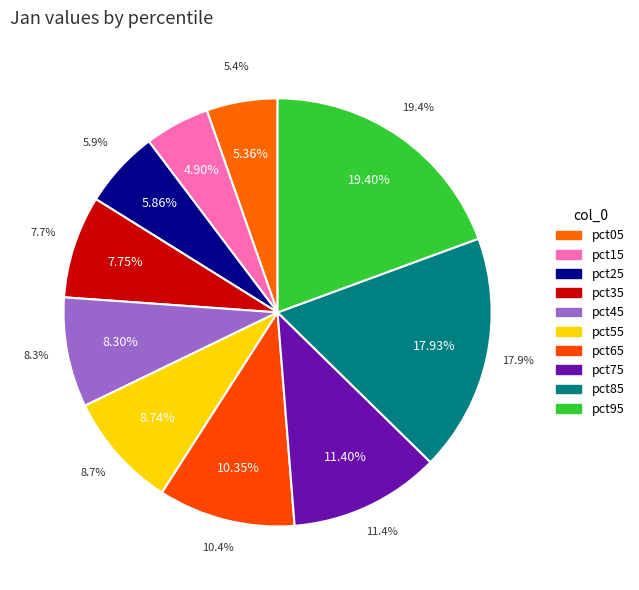

To the nearest percent, what is the average slice percentage?

10%